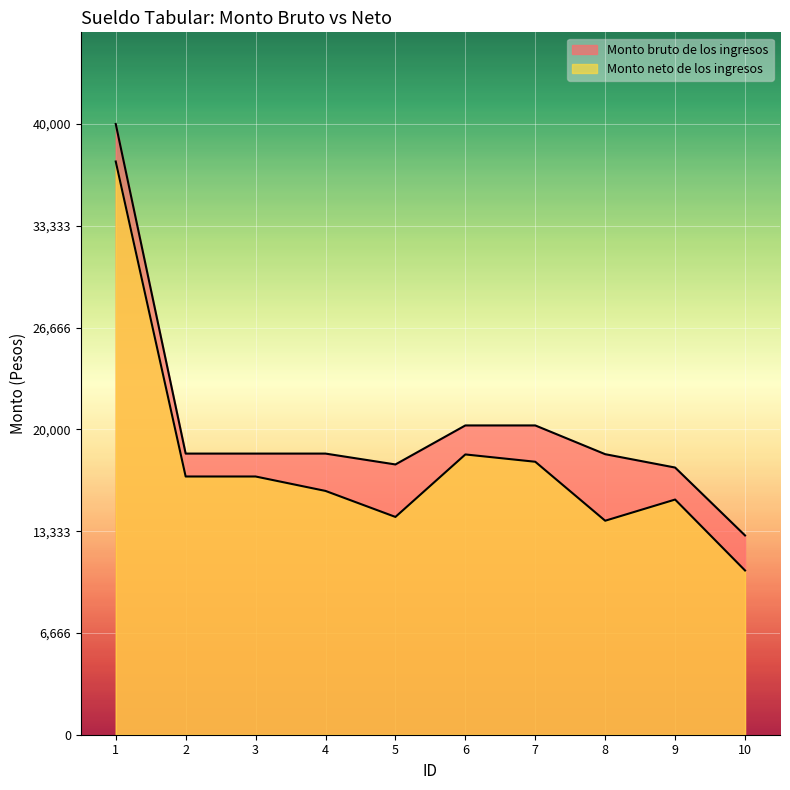

True or false: Monto neto de los ingresos and Monto bruto de los ingresos intersect in this chart.

False